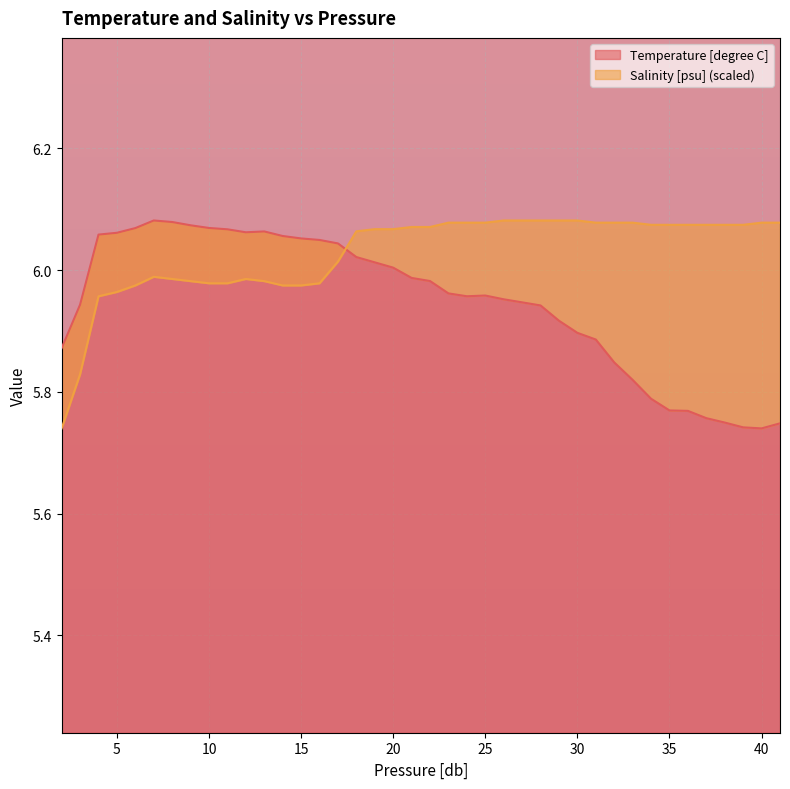

Which has a higher value, 17 or 23?

17